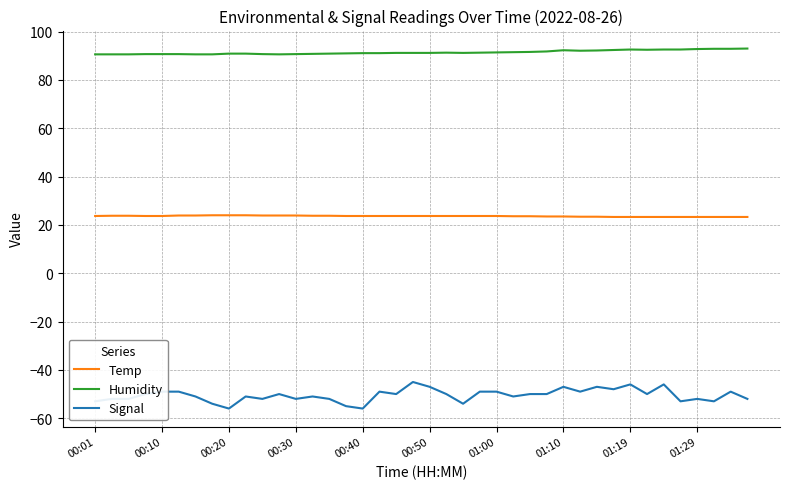

True or false: Signal and Humidity cross at least once.

False